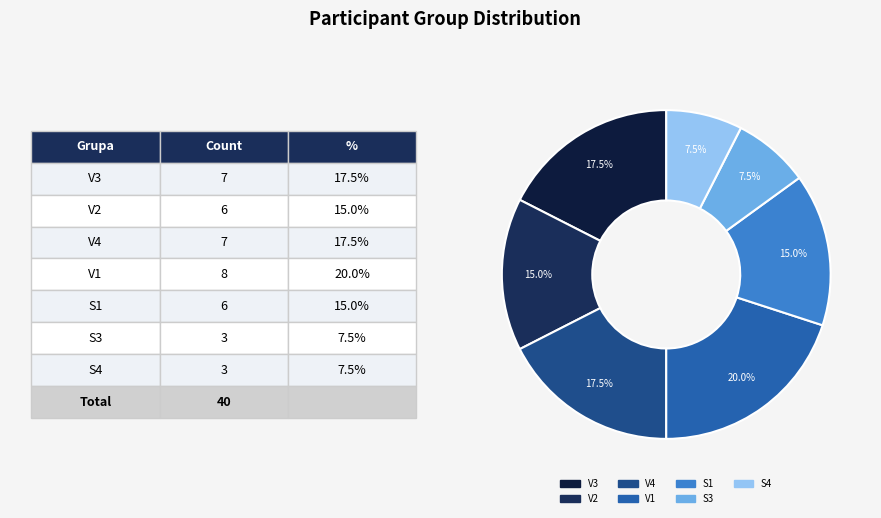

How many segments does this pie chart have?

7